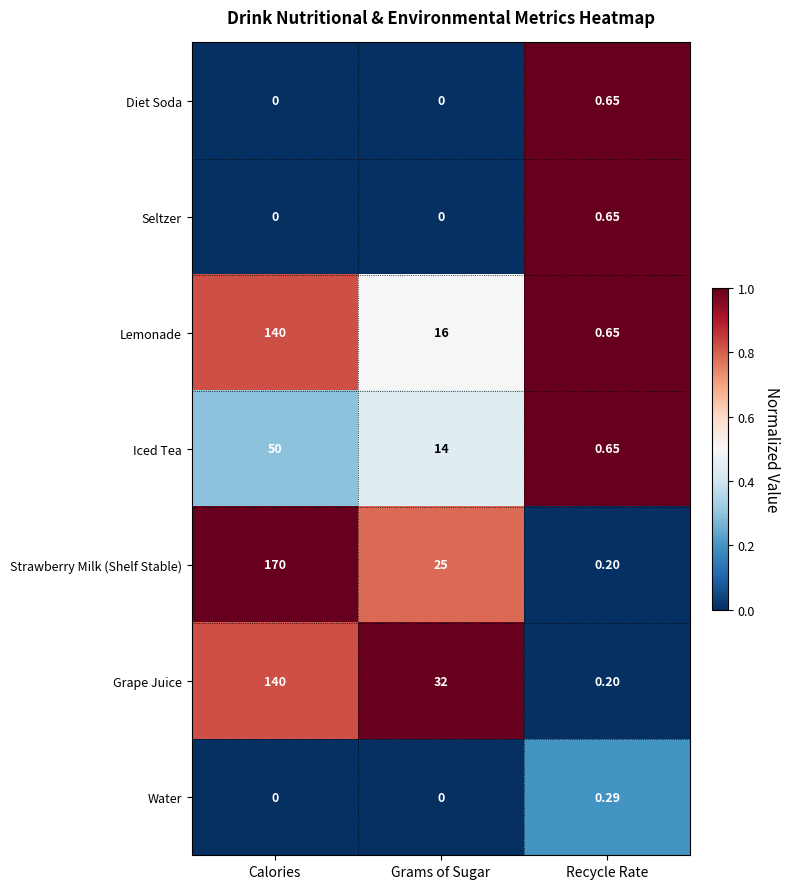

Which series has the widest spread of values?

Strawberry Milk (Shelf Stable)